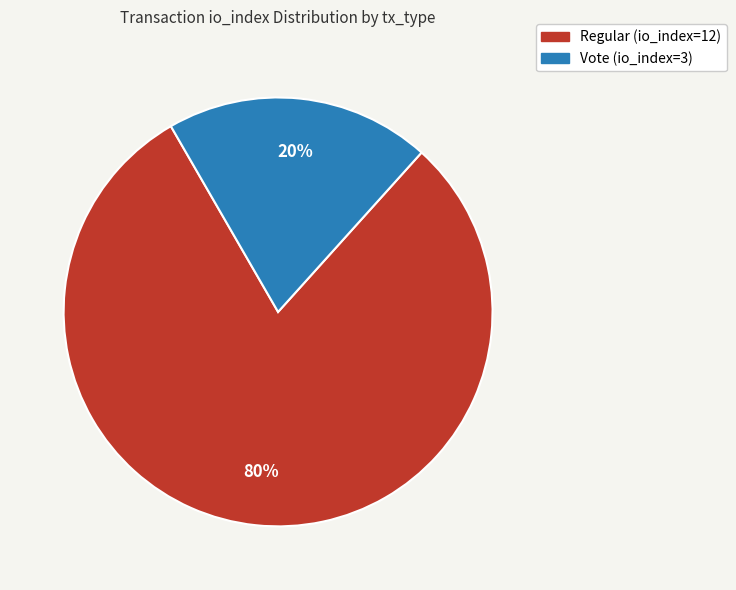

Is it true that Regular (io_index=12) is 72% of the pie?

False